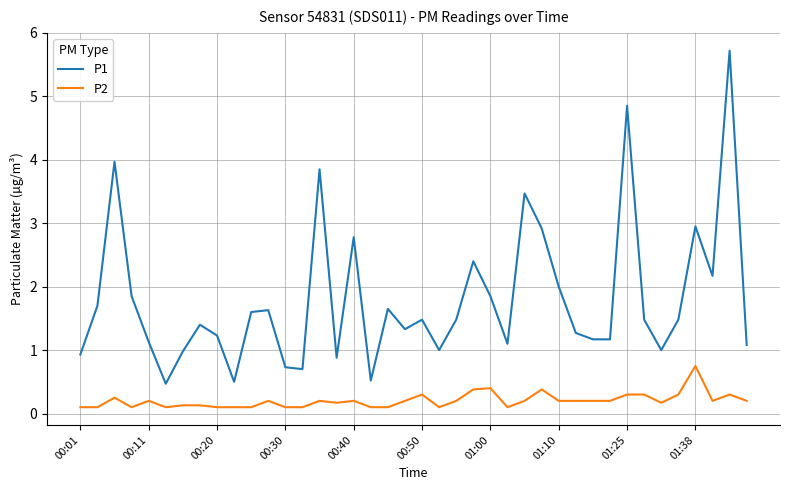

Does the chart display data point markers on the line(s)?

No